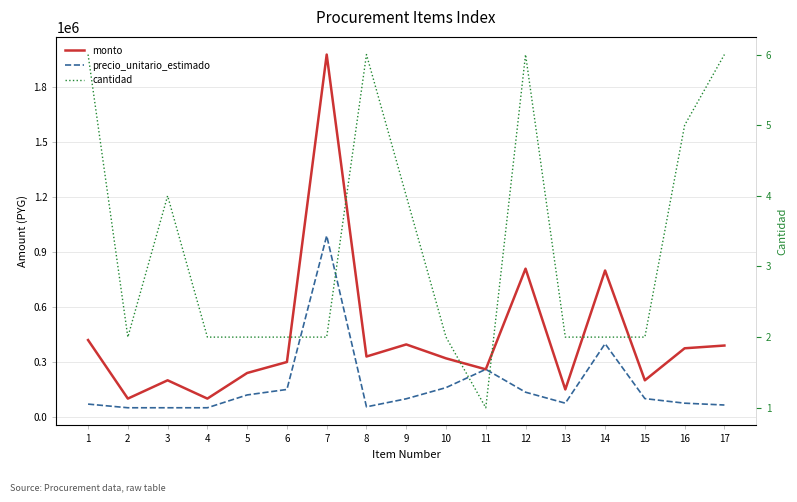

What is the highest value of the precio_unitario_estimado series?

990000